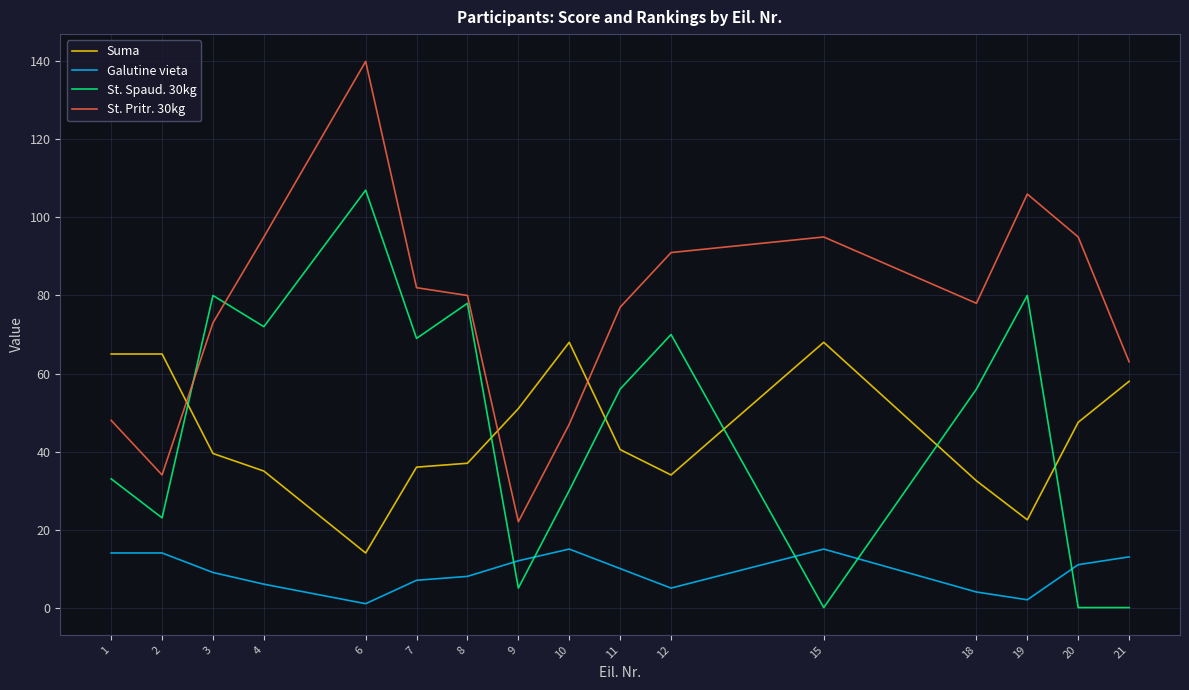

True or false: Galutine vieta and Suma cross at least once.

False